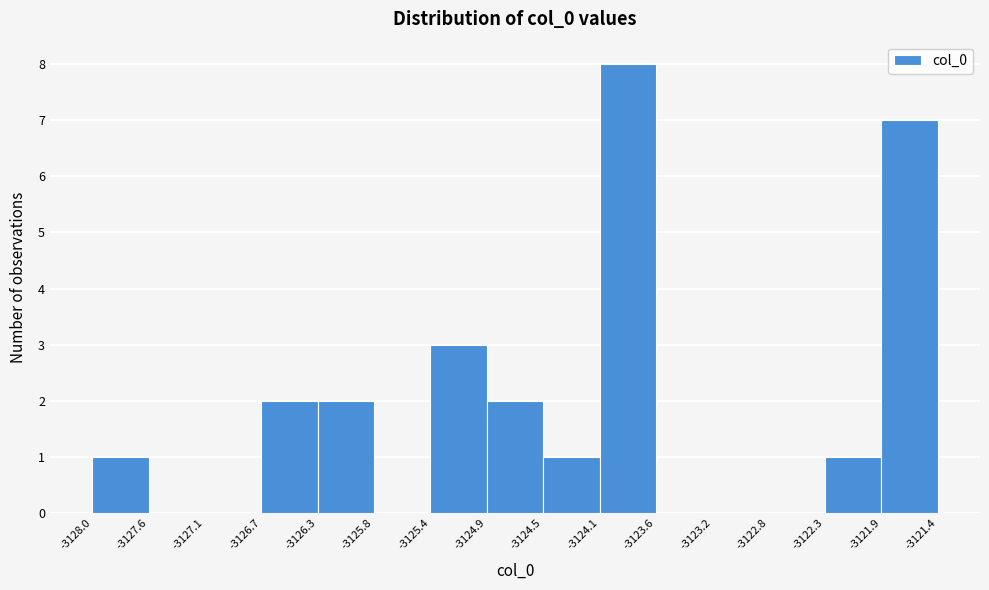

How tall is the bar that spans -3124.1 to -3123.6 on the x-axis? The values are not printed on the chart, so give them approximately, as read against the axis.

8